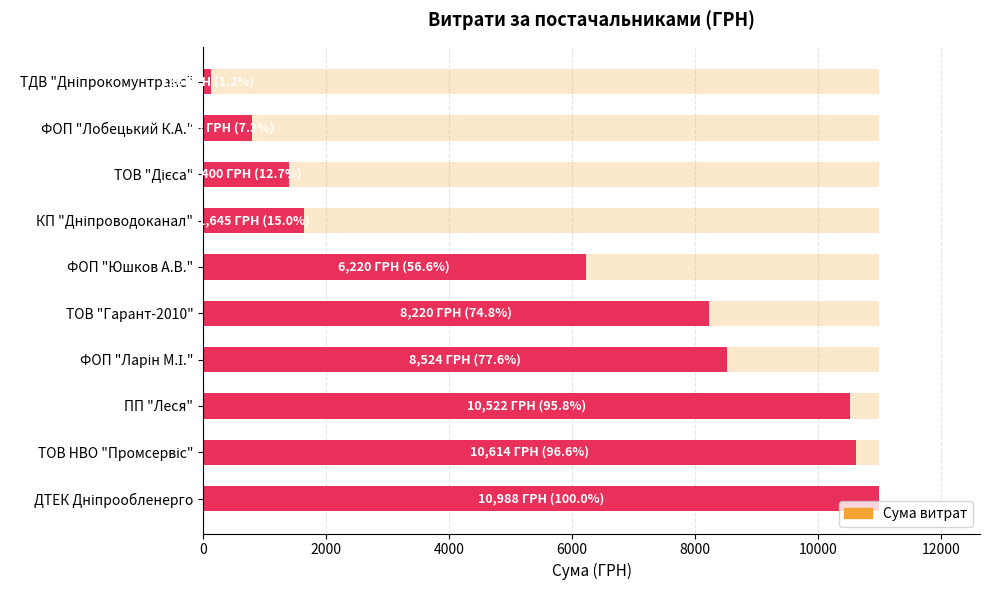

At how many categories does at least one series exceed 10326?

3